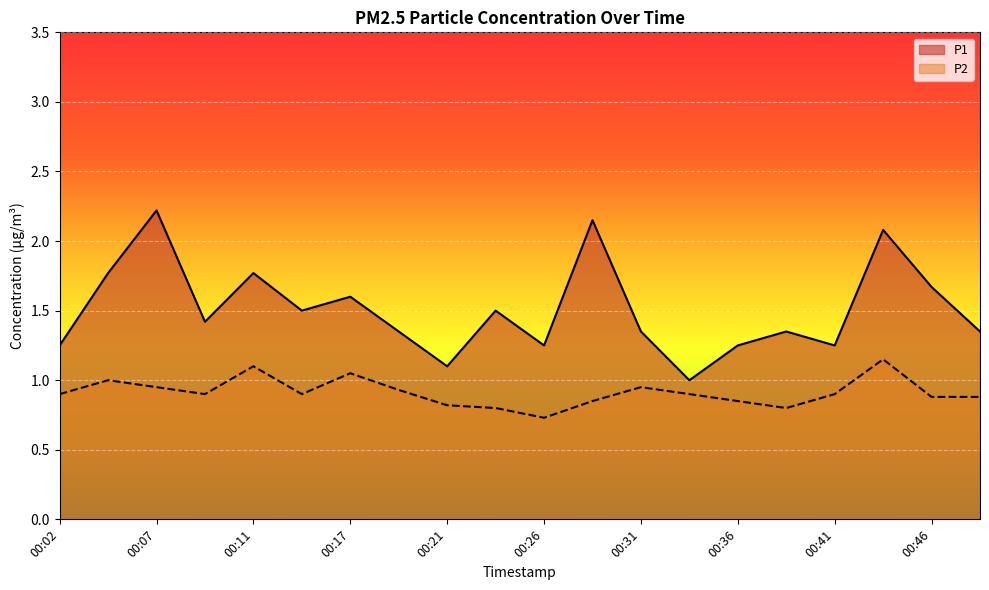

Which series has the largest total across all categories?

P1